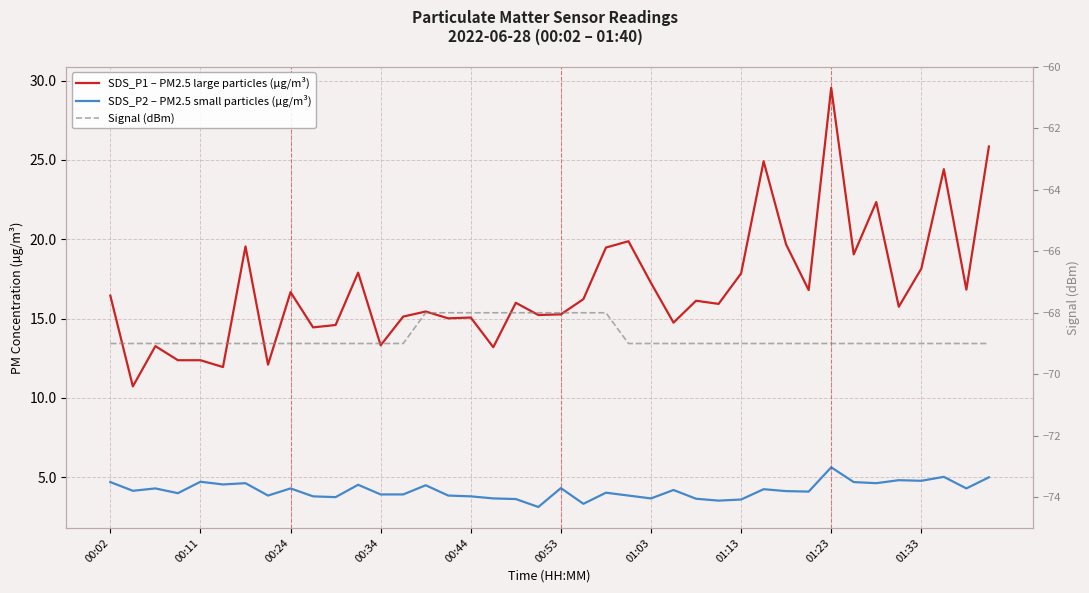

The value of SDS_P2 – PM2.5 small particles (µg/m³) at 00:53 is 4.5. True or false?

True